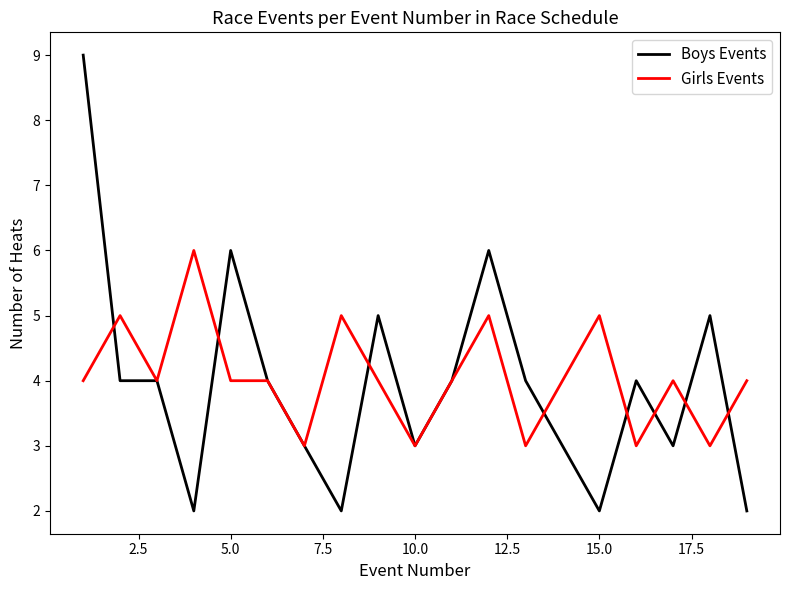

What is the lowest value of the Girls Events series?

3